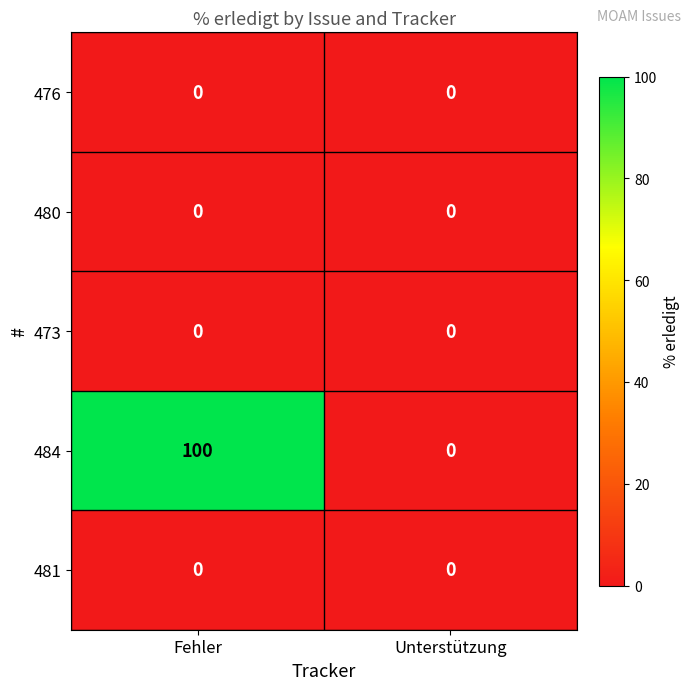

Reading left to right, list all the values displayed in this chart.

476: Fehler=0	Unterstützung=0
480: Fehler=0	Unterstützung=0
473: Fehler=0	Unterstützung=0
484: Fehler=100	Unterstützung=0
481: Fehler=0	Unterstützung=0